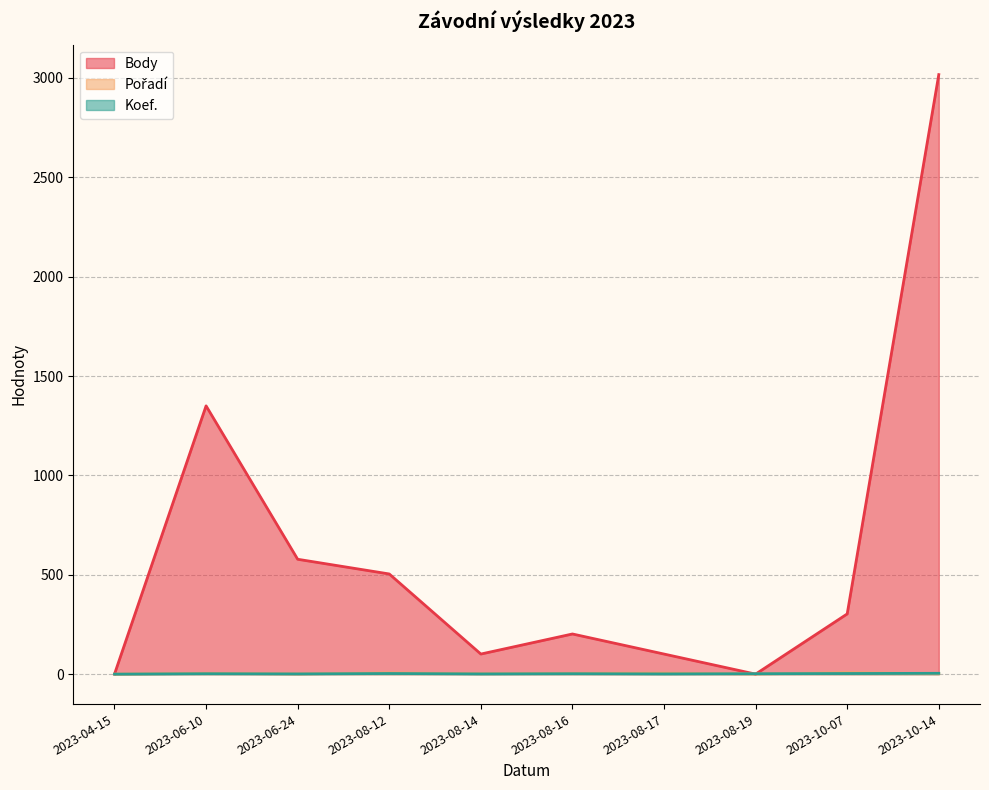

Rank the categories by Koef. value from lowest to highest.

2023-04-15, 2023-06-24, 2023-08-14, 2023-08-17, 2023-06-10, 2023-08-16, 2023-08-19, 2023-08-12, 2023-10-07, 2023-10-14